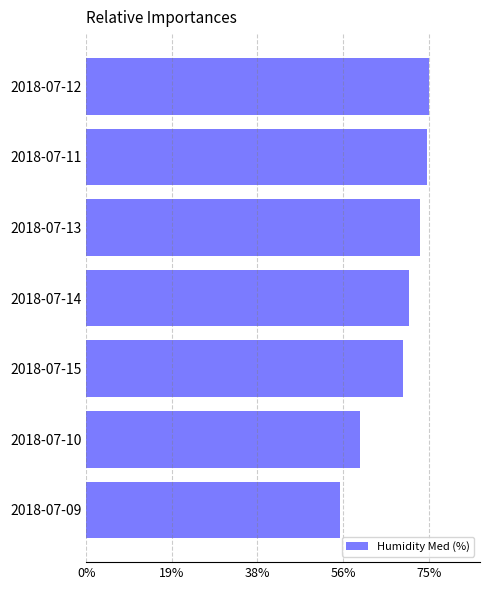

What is the change in value from 2018-07-11 to 2018-07-14?

-4.1